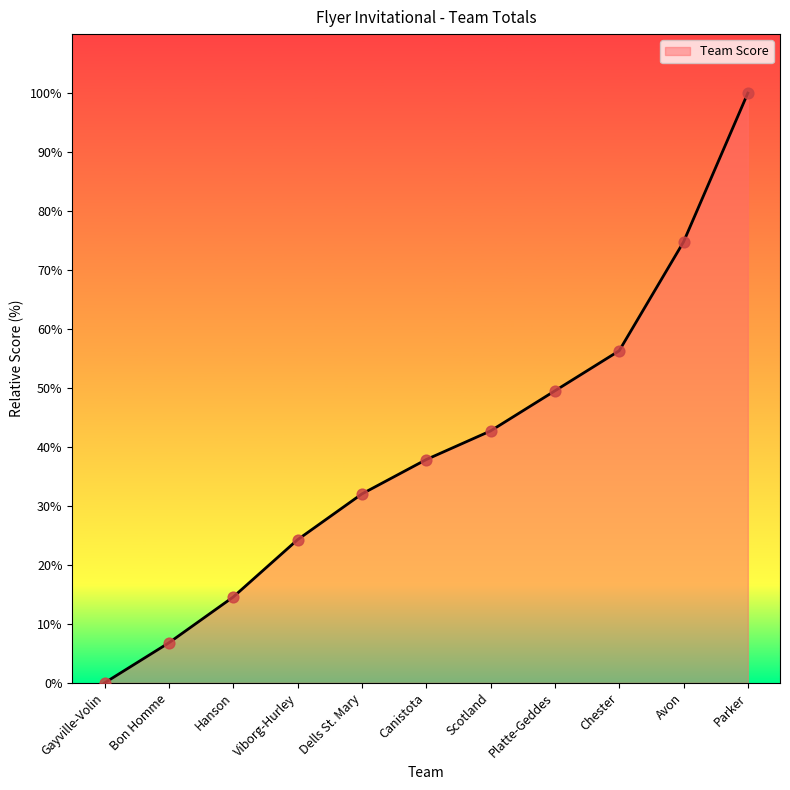

What is the change in value from Dells St. Mary to Parker?

+68.0